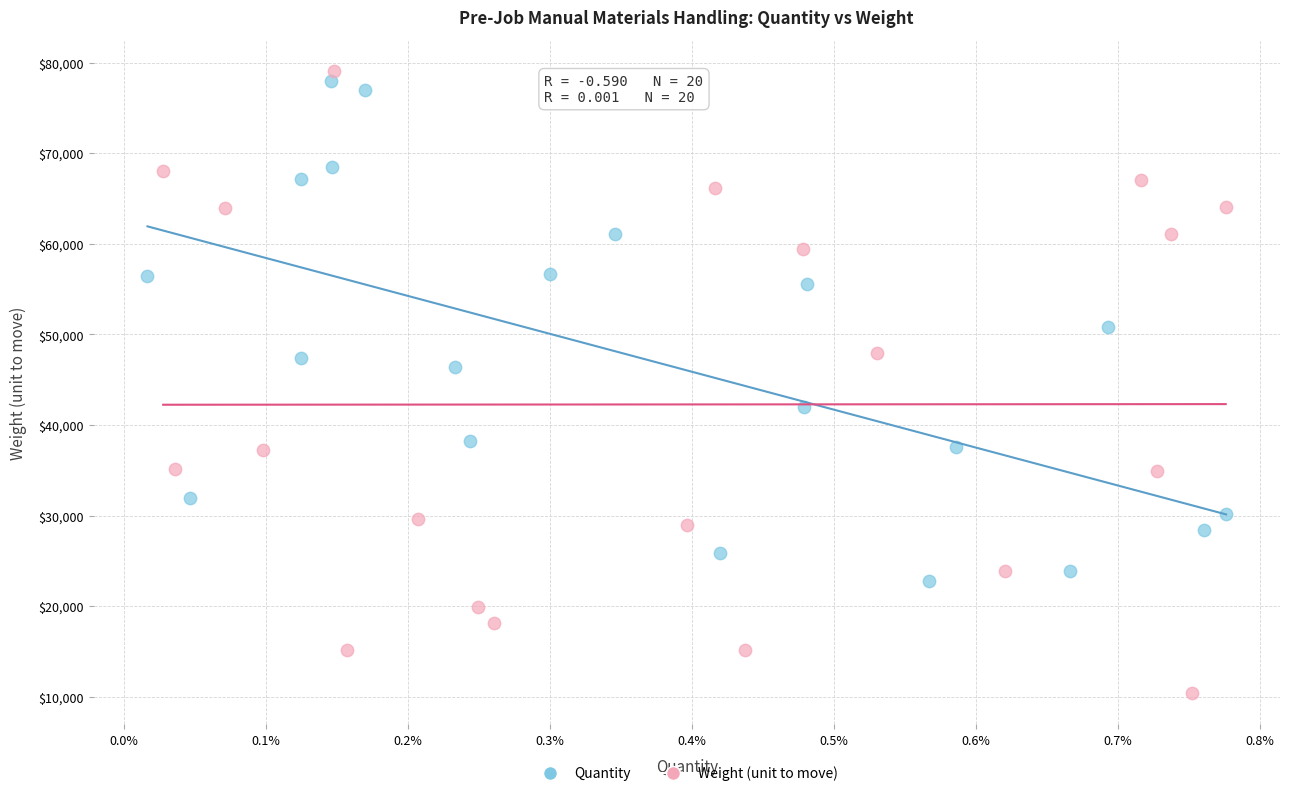

Which series contains the highest Y value?

Weight (unit to move)